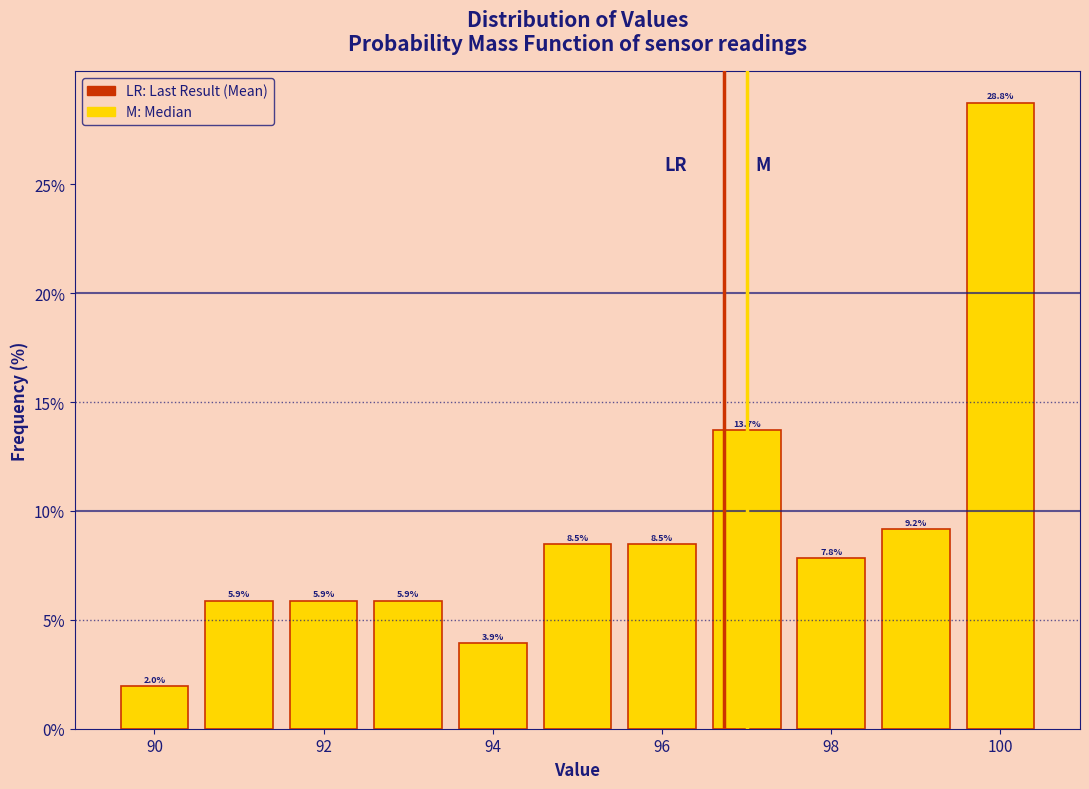

Which range on the x-axis has the tallest bar?

99.5 to 100.5